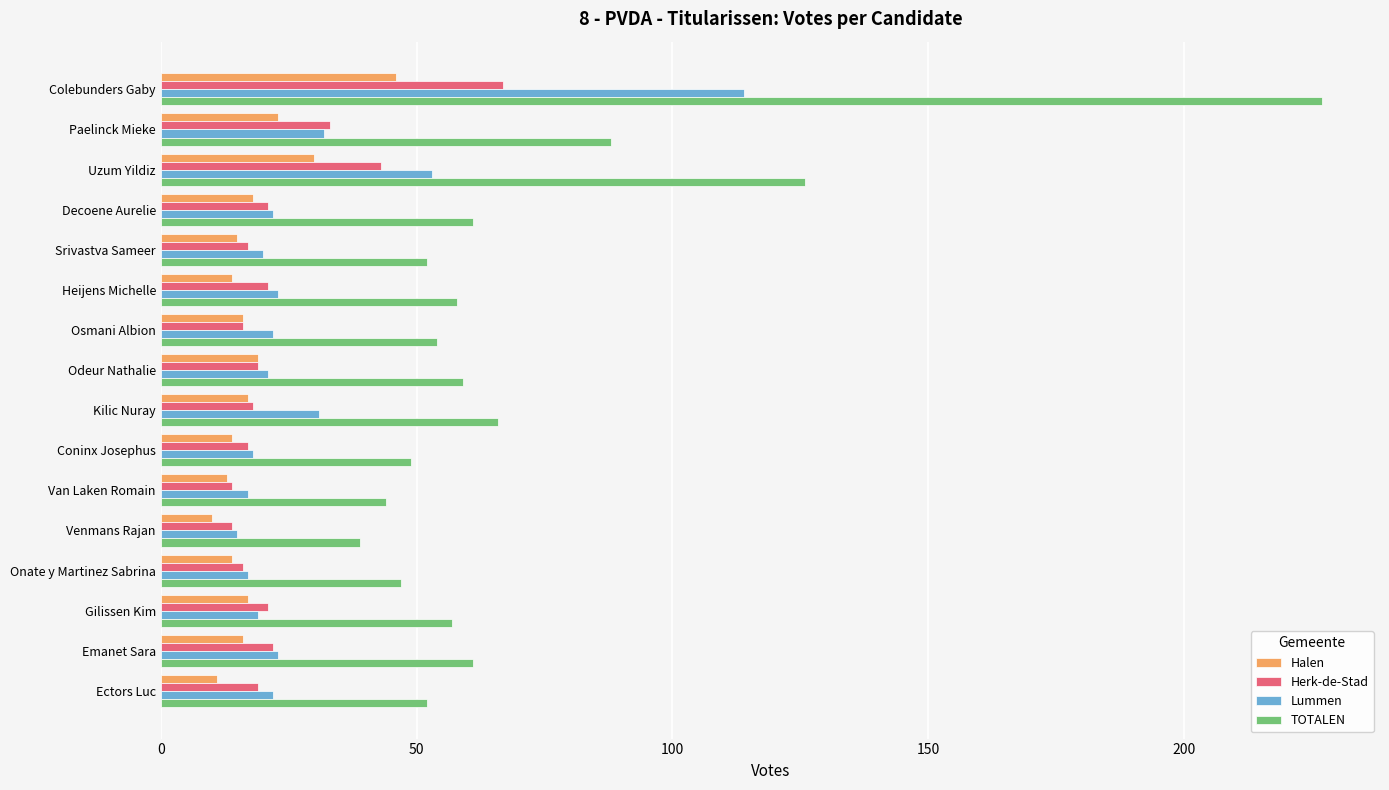

Rank the series at Uzum Yildiz from lowest to highest value.

Halen, Herk-de-Stad, Lummen, TOTALEN